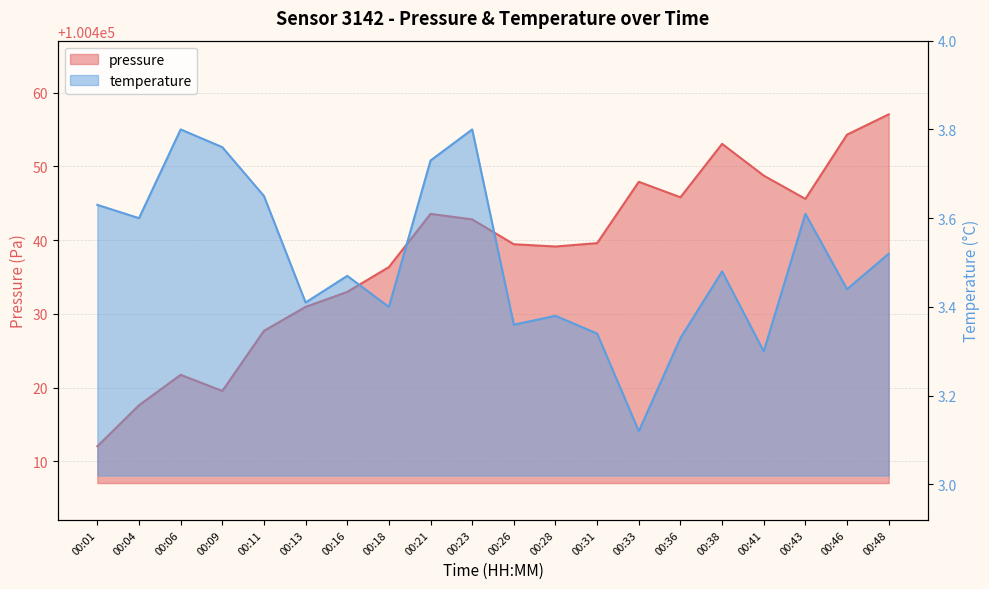

List the series in order of their overall mean, highest first.

pressure, temperature